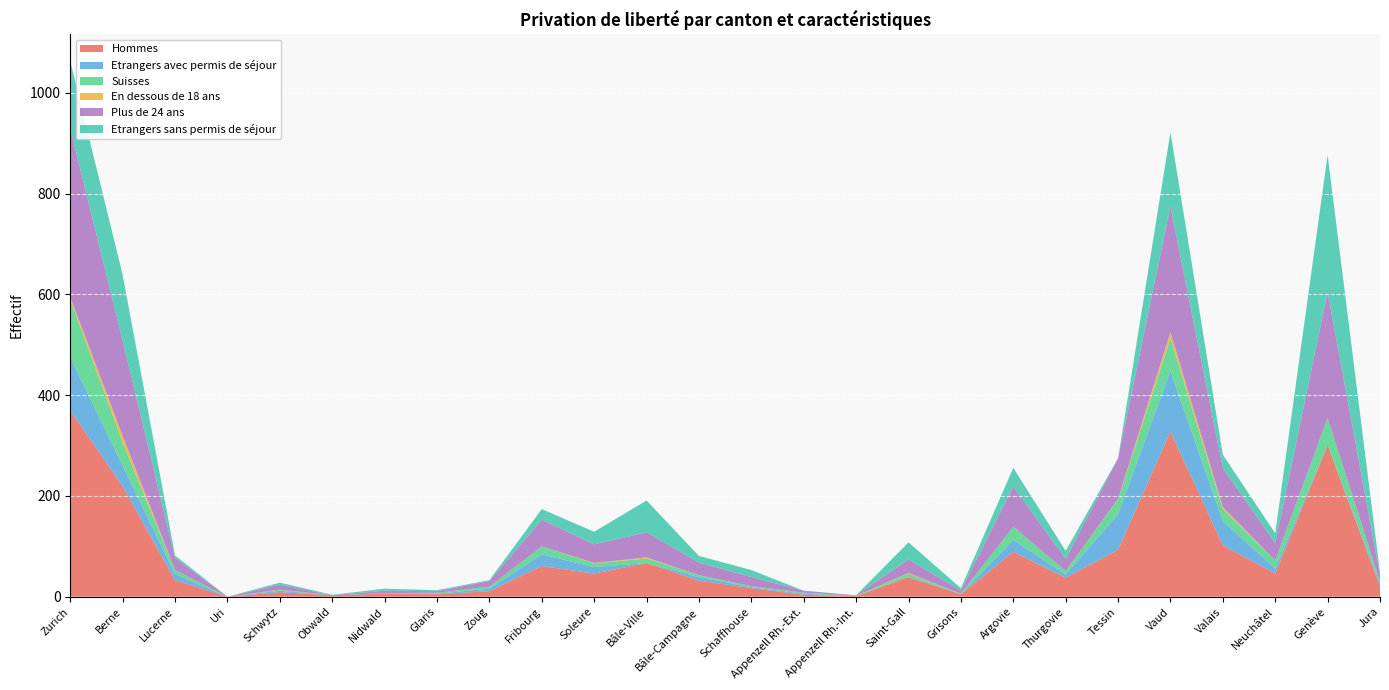

Reading right to left, transcribe all the data shown in this chart.

Hommes: Jura=20	Genève=301	Neuchâtel=46	Valais=102	Vaud=328	Tessin=93	Thurgovie=38	Argovie=89	Grisons=5	Saint-Gall=39	Appenzell Rh.-Int.=1	Appenzell Rh.-Ext.=4	Schaffhouse=17	Bâle-Campagne=32	Bâle-Ville=67	Soleure=46	Fribourg=61	Zoug=11	Glaris=5	Nidwald=6	Obwald=3	Schwytz=9	Uri=0	Lucerne=33	Berne=219	Zurich=370
Etrangers avec permis de séjour: Jura=6	Genève=0	Neuchâtel=10	Valais=48	Vaud=120	Tessin=71	Thurgovie=6	Argovie=24	Grisons=0	Saint-Gall=1	Appenzell Rh.-Int.=0	Appenzell Rh.-Ext.=2	Schaffhouse=2	Bâle-Campagne=7	Bâle-Ville=0	Soleure=13	Fribourg=23	Zoug=5	Glaris=1	Nidwald=1	Obwald=0	Schwytz=3	Uri=0	Lucerne=12	Berne=41	Zurich=105
Suisses: Jura=4	Genève=54	Neuchâtel=16	Valais=24	Vaud=65	Tessin=29	Thurgovie=7	Argovie=26	Grisons=1	Saint-Gall=6	Appenzell Rh.-Int.=1	Appenzell Rh.-Ext.=2	Schaffhouse=2	Bâle-Campagne=4	Bâle-Ville=9	Soleure=7	Fribourg=16	Zoug=4	Glaris=2	Nidwald=0	Obwald=0	Schwytz=2	Uri=0	Lucerne=8	Berne=46	Zurich=115
En dessous de 18 ans: Jura=0	Genève=0	Neuchâtel=0	Valais=4	Vaud=12	Tessin=1	Thurgovie=0	Argovie=0	Grisons=0	Saint-Gall=1	Appenzell Rh.-Int.=0	Appenzell Rh.-Ext.=0	Schaffhouse=0	Bâle-Campagne=0	Bâle-Ville=2	Soleure=1	Fribourg=0	Zoug=0	Glaris=0	Nidwald=0	Obwald=0	Schwytz=0	Uri=0	Lucerne=0	Berne=13	Zurich=5
Plus de 24 ans: Jura=12	Genève=250	Neuchâtel=34	Valais=78	Vaud=250	Tessin=81	Thurgovie=24	Argovie=80	Grisons=6	Saint-Gall=27	Appenzell Rh.-Int.=1	Appenzell Rh.-Ext.=4	Schaffhouse=18	Bâle-Campagne=25	Bâle-Ville=50	Soleure=37	Fribourg=53	Zoug=11	Glaris=3	Nidwald=5	Obwald=0	Schwytz=10	Uri=0	Lucerne=24	Berne=189	Zurich=335
Etrangers sans permis de séjour: Jura=6	Genève=272	Neuchâtel=20	Valais=26	Vaud=147	Tessin=0	Thurgovie=16	Argovie=37	Grisons=5	Saint-Gall=34	Appenzell Rh.-Int.=0	Appenzell Rh.-Ext.=0	Schaffhouse=14	Bâle-Campagne=13	Bâle-Ville=63	Soleure=25	Fribourg=21	Zoug=2	Glaris=2	Nidwald=4	Obwald=1	Schwytz=4	Uri=0	Lucerne=5	Berne=131	Zurich=133